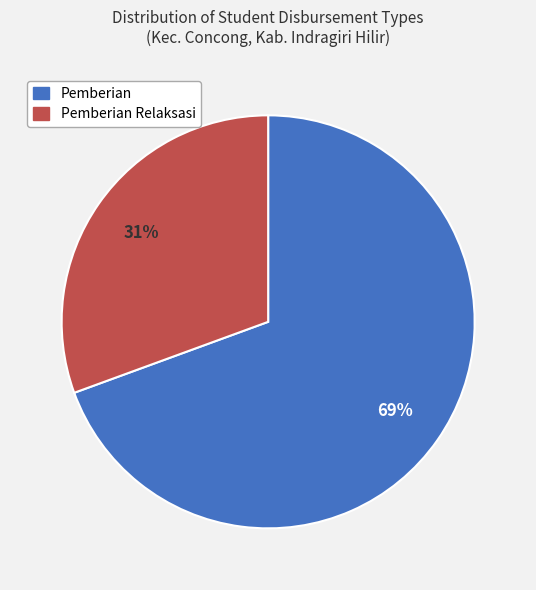

Which has a higher value, Pemberian Relaksasi or Pemberian?

Pemberian